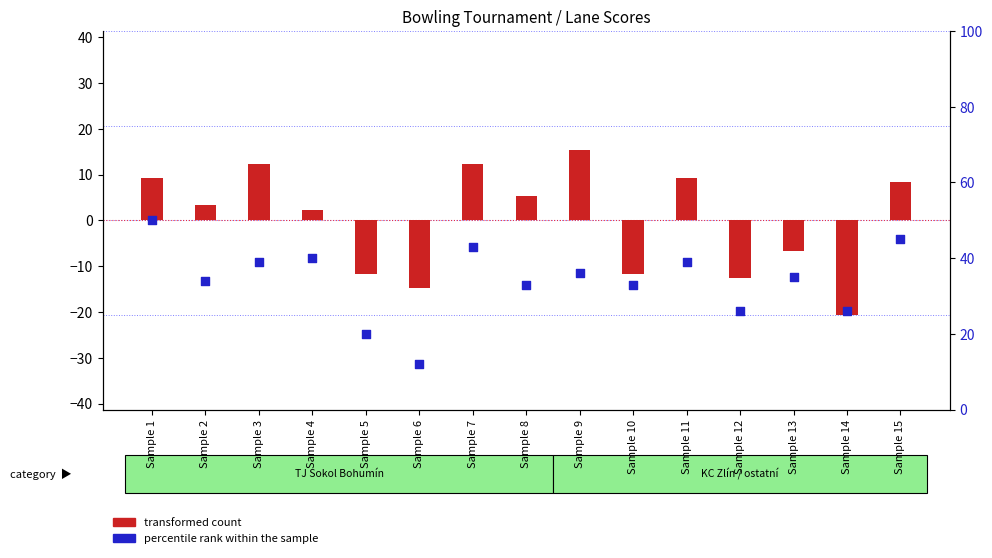

Which series has the largest total across all categories?

percentile rank within the sample